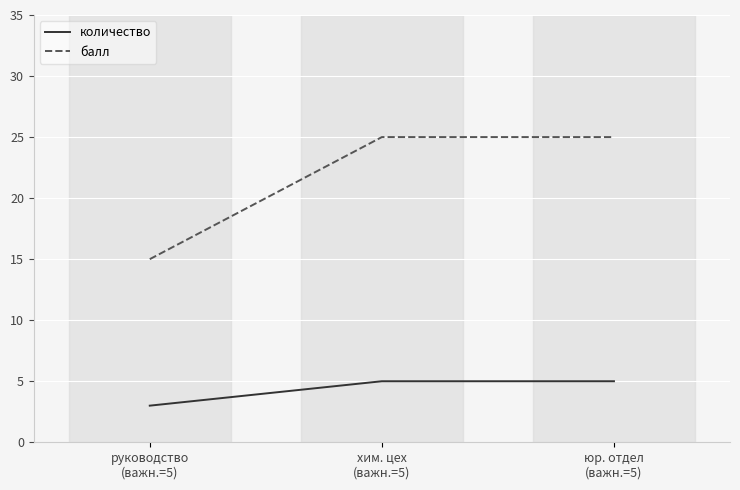

At how many categories does at least one series exceed 4?

3